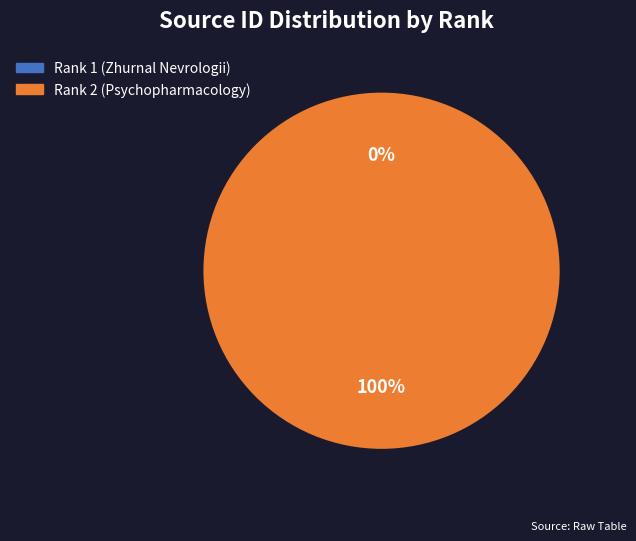

True or false: Rank 2 (Psychopharmacology) accounts for 100% of the total.

True